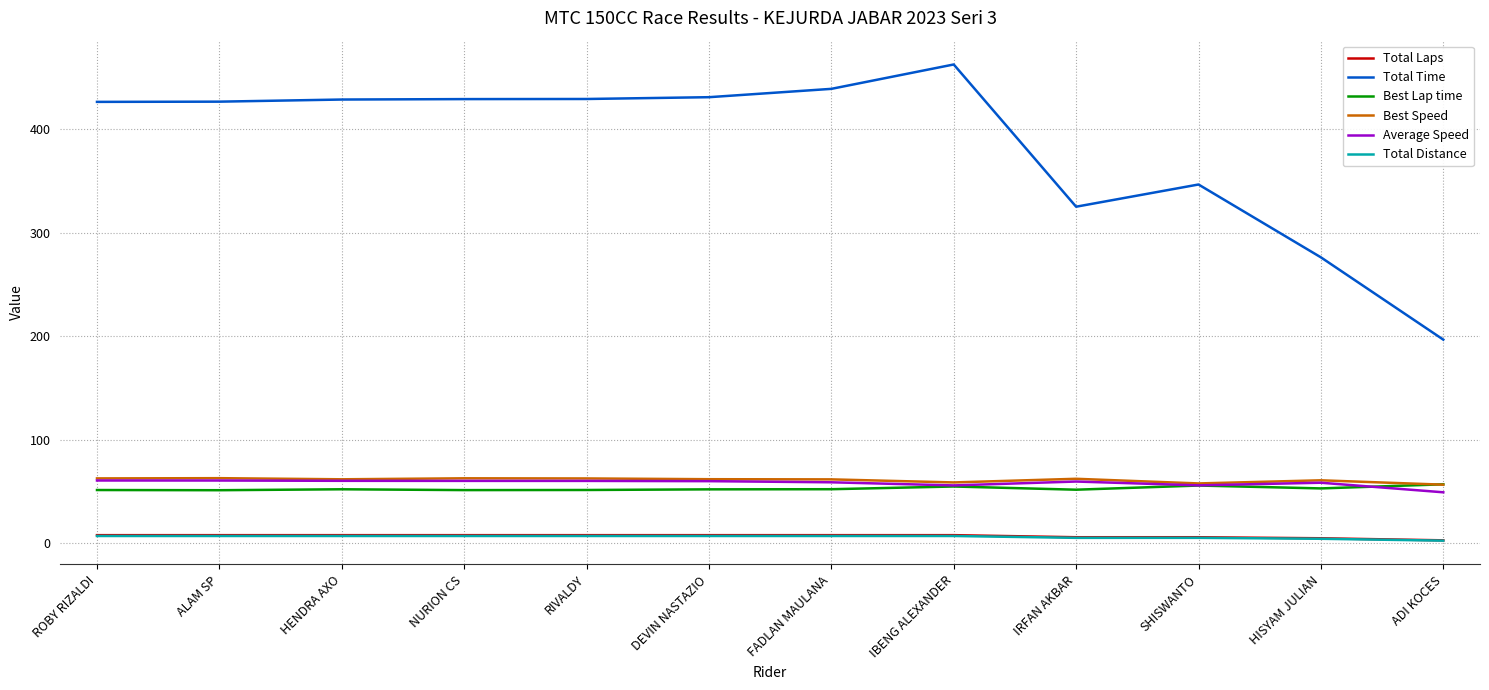

Is it true that Average Speed equals 60.8 at ROBY RIZALDI?

True